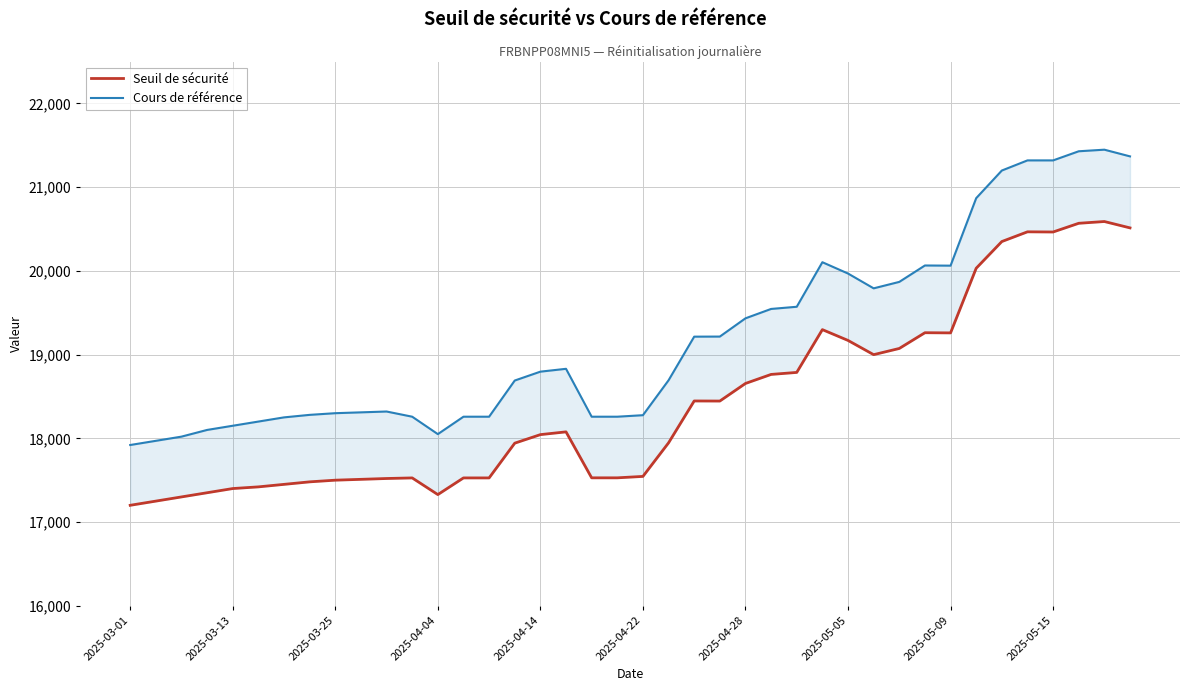

Between 12 and 21, which series saw the biggest shift?

Cours de référence